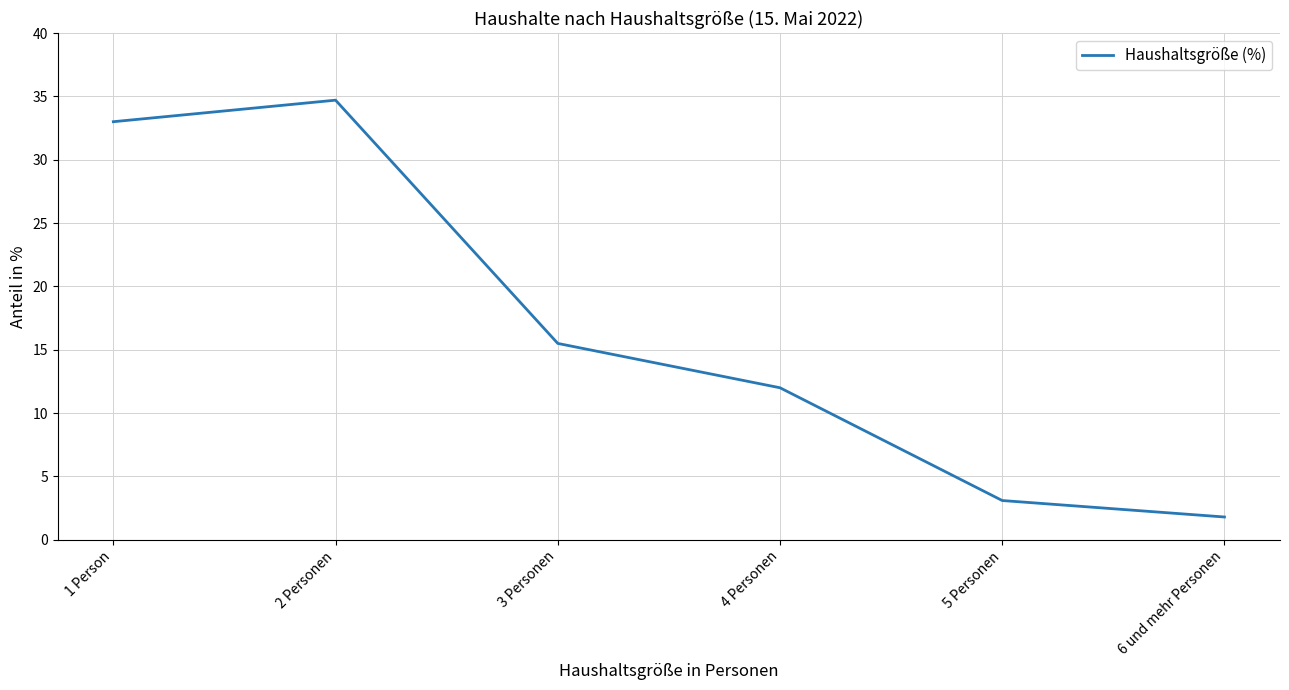

What is the ratio of the value at 3 Personen to the value at 1 Person?

0.5